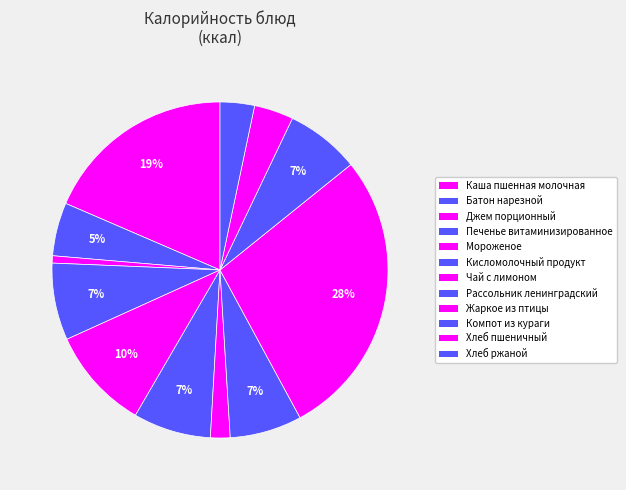

The Чай с лимоном slice represents 9% of the pie. True or false?

False